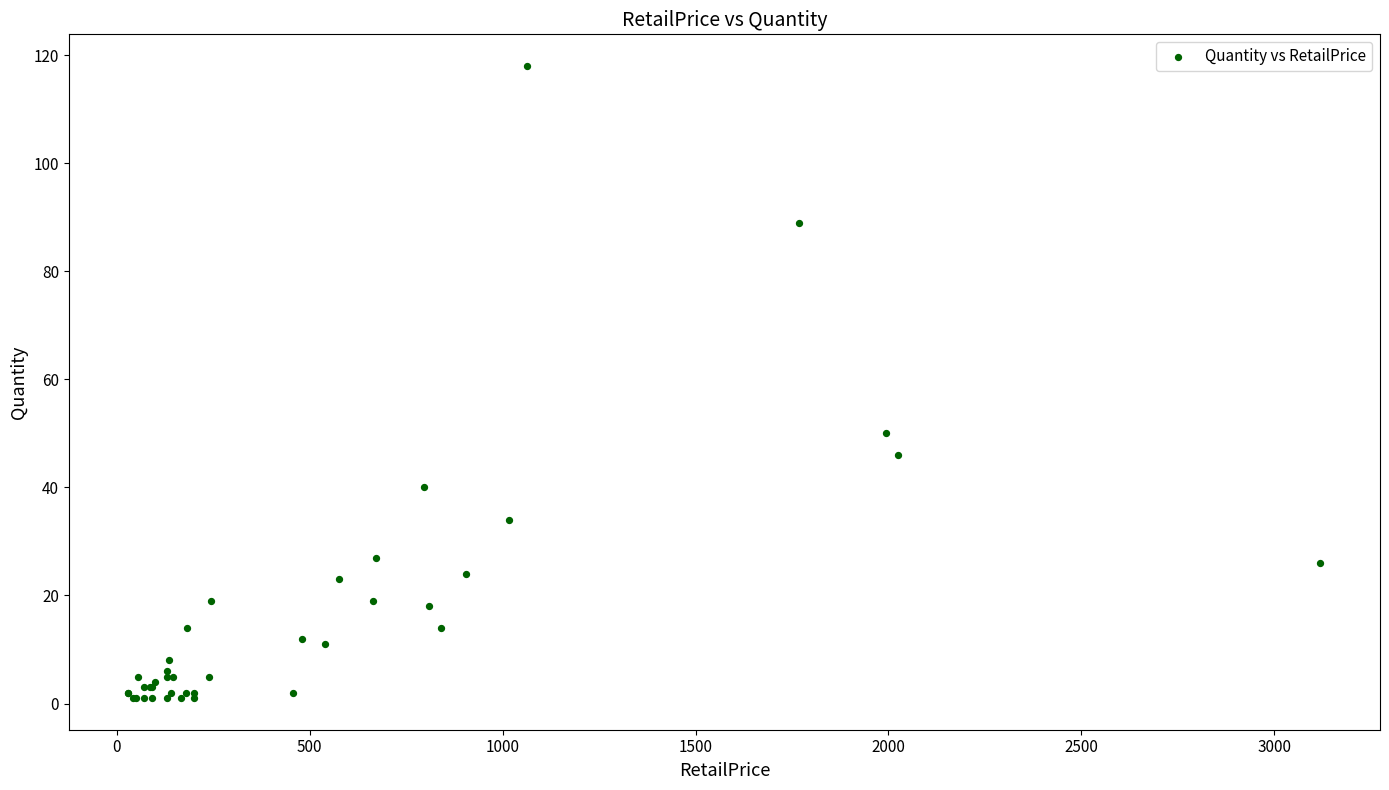

What Y value in the scatter plot is closest to 59?

50